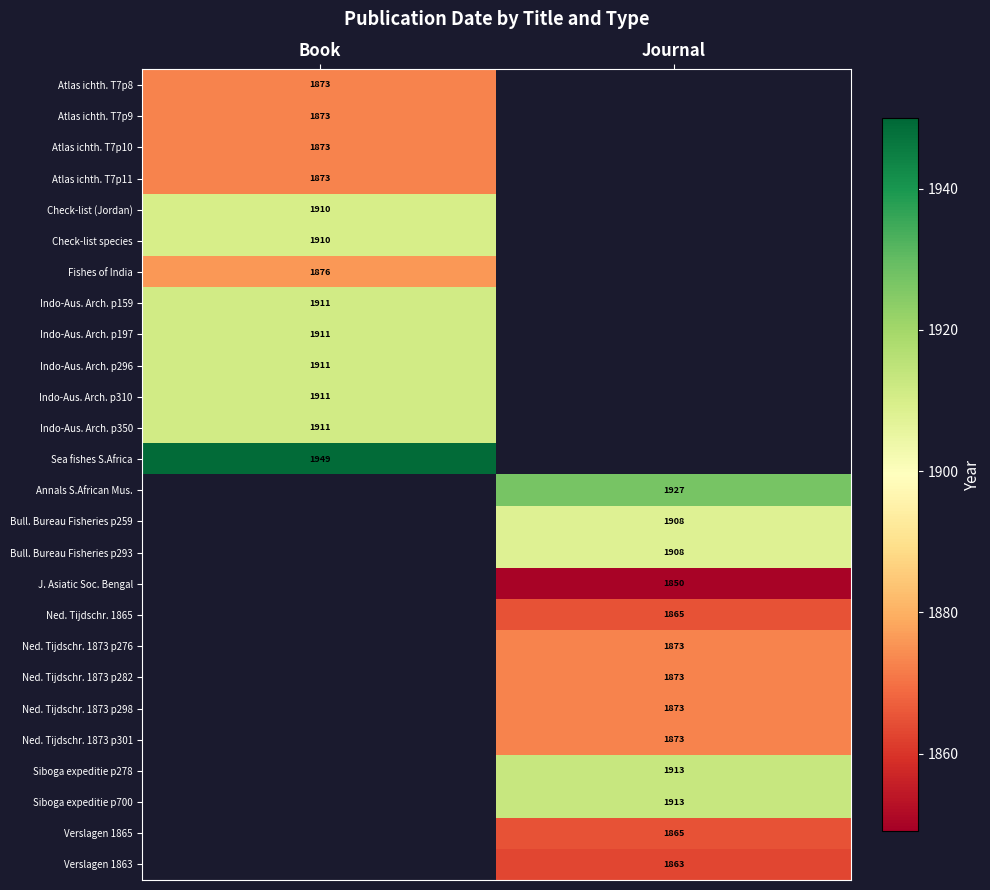

True or false: J. Asiatic Soc. Bengal has a value of 419 at Journal.

False